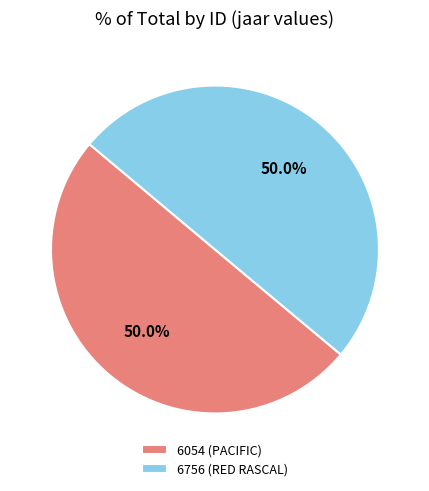

To the nearest percent, what is the combined percentage of 6054 (PACIFIC) and 6756 (RED RASCAL)?

100%